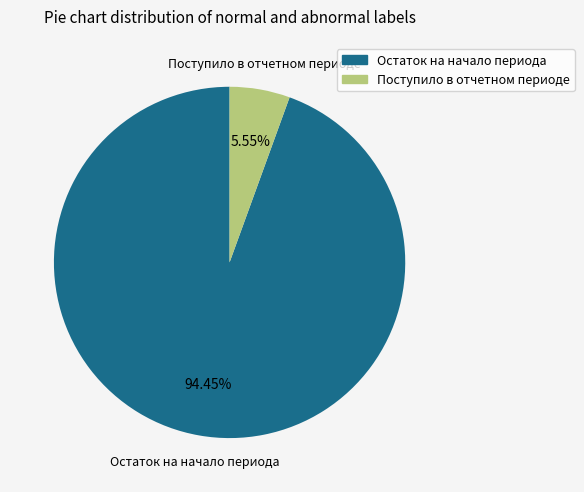

To the nearest percent, what is the average slice percentage?

50%